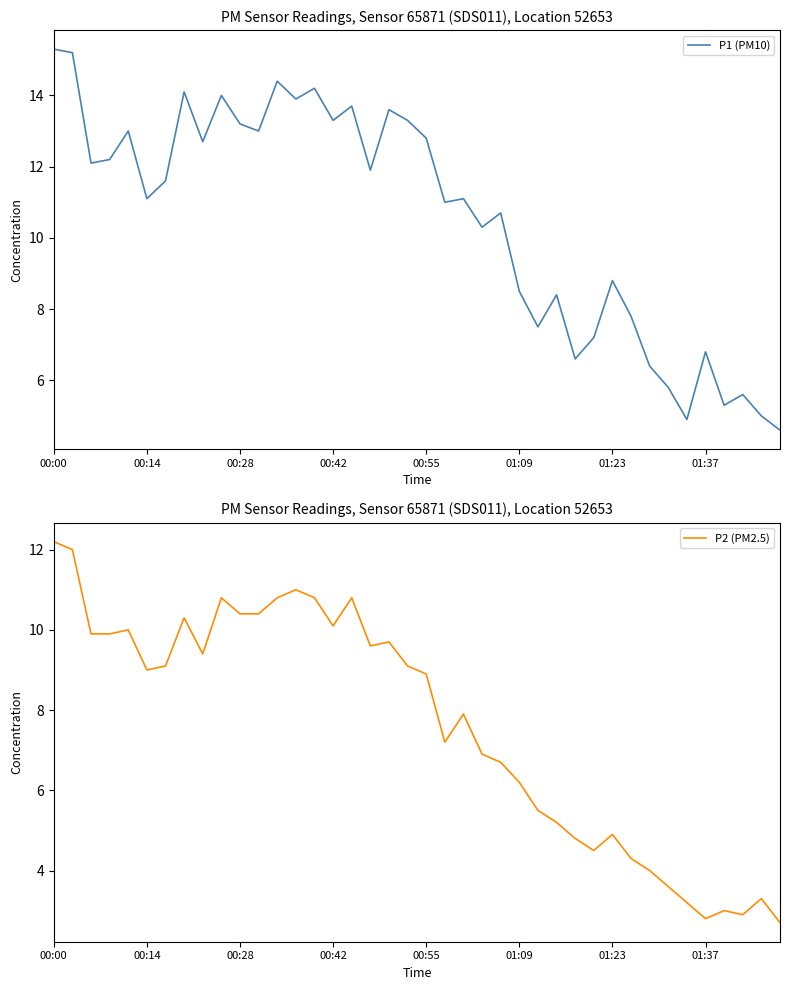

At which category does the chart reach its peak across all series?

00:00